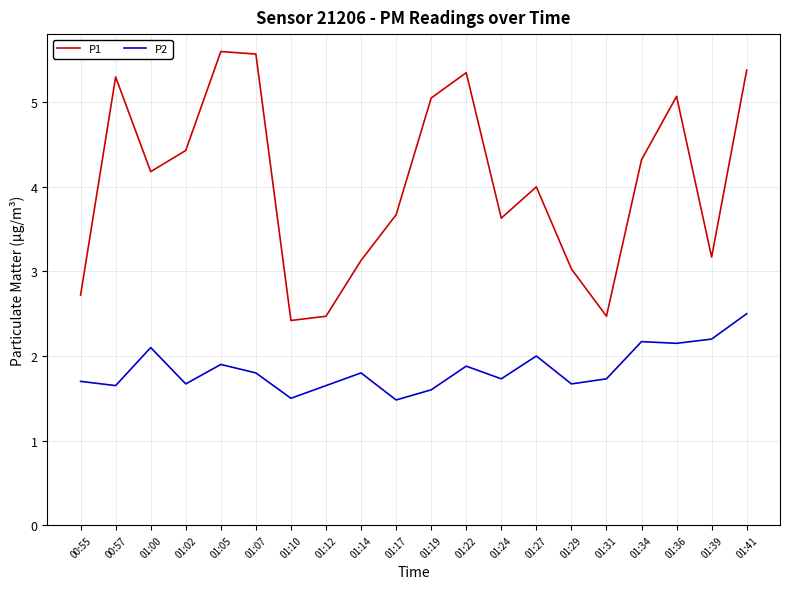

Where is the first local minimum for P2?

00:57